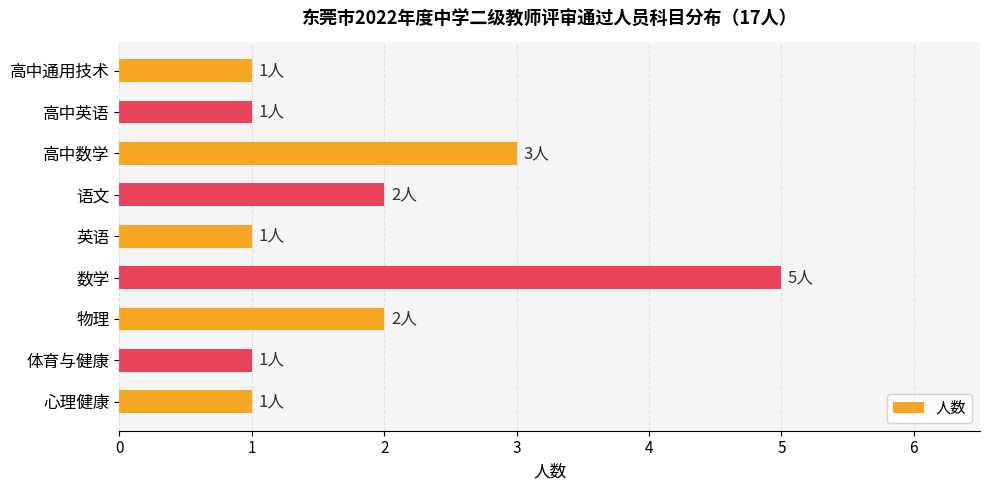

The value at 高中数学 is 4. True or false?

False